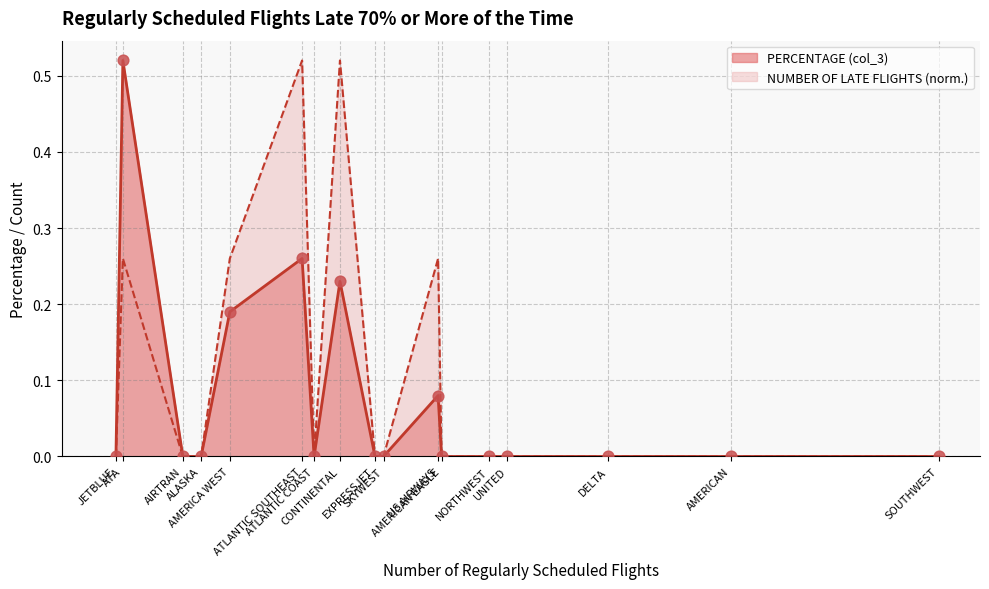

Which series reaches the maximum Y coordinate?

PERCENTAGE (col_3)